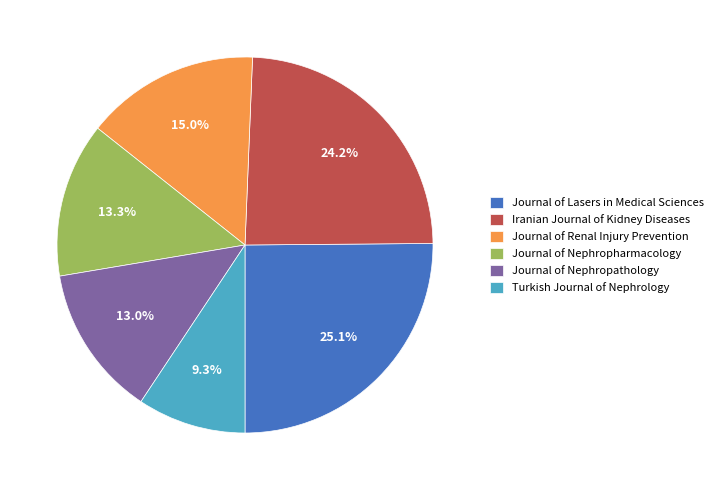

What is the total percentage of Journal of Lasers in Medical Sciences and Journal of Nephropathology?

38.1%